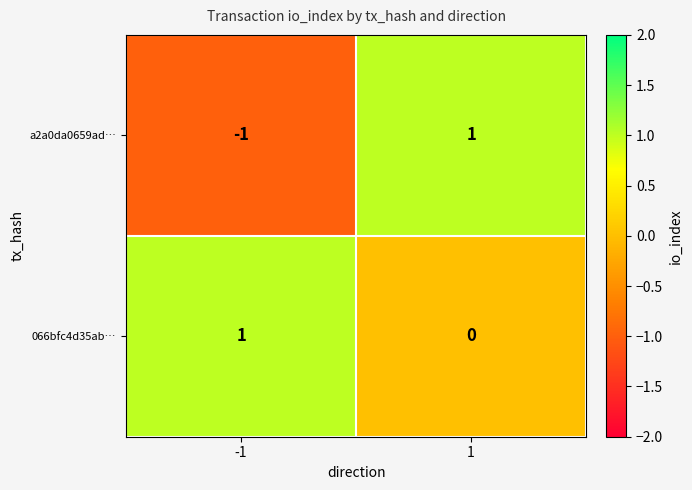

List the series in order of their overall mean, highest first.

066bfc4d35ab…, a2a0da0659ad…